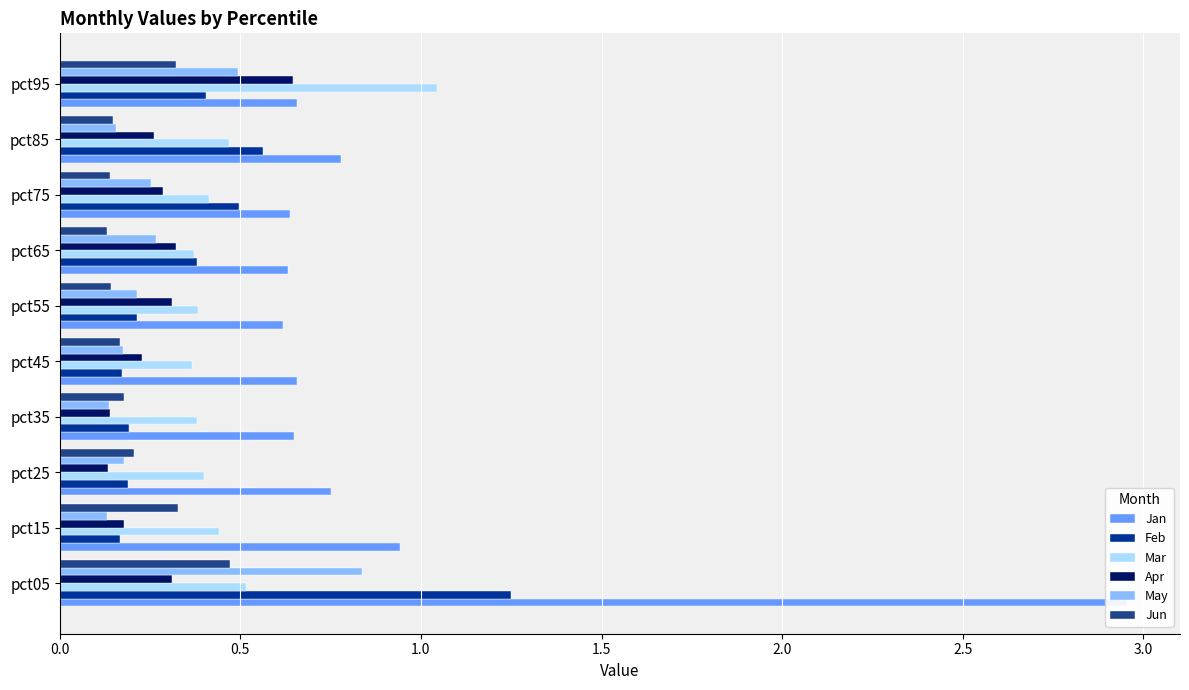

Rank the series by their maximum value, from lowest to highest.

Jun, Apr, May, Mar, Feb, Jan